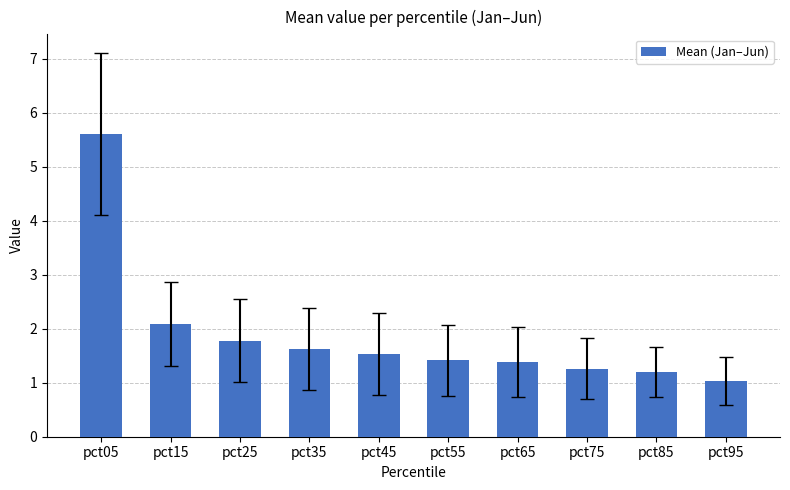

Between pct05 and pct85, which is larger?

pct05